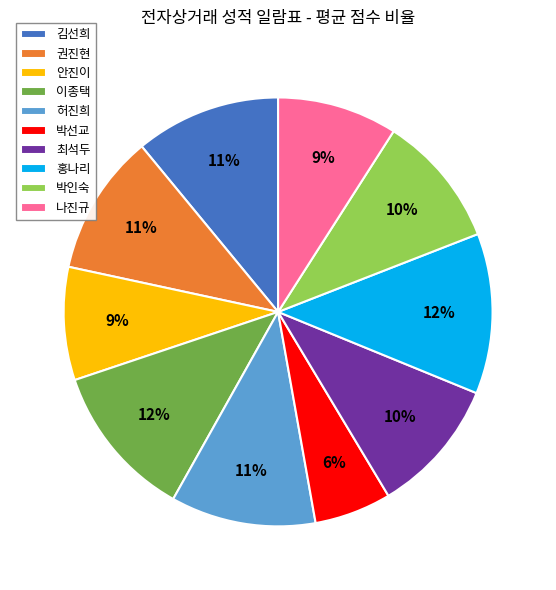

Does any single category account for the majority?

No